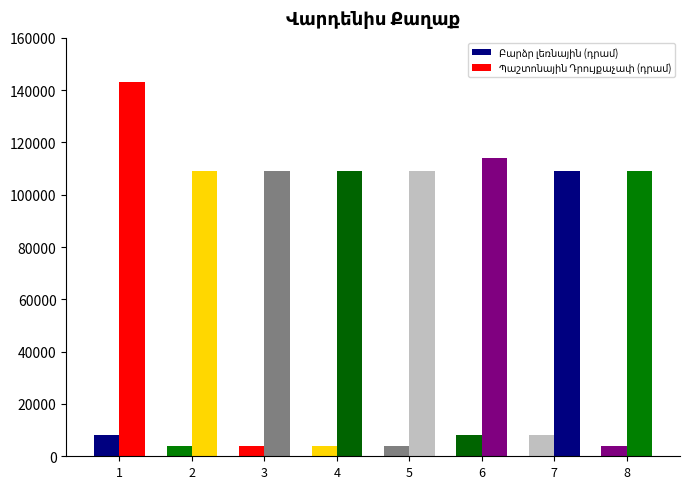

How many data points does each series have?

8